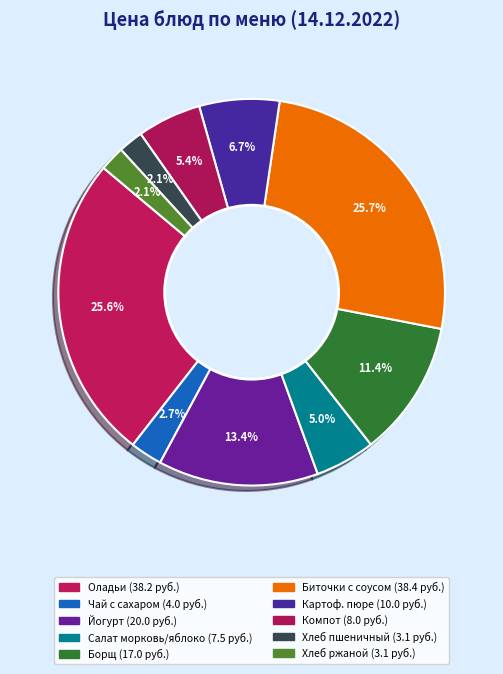

Is there a majority slice in this chart?

No